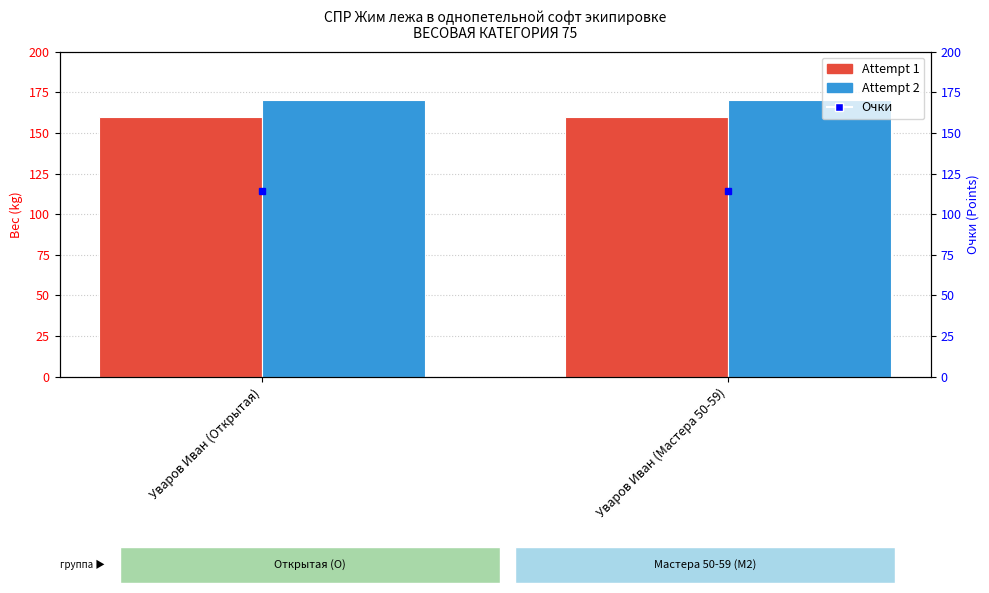

Reading left to right, extract all data points from this chart.

Attempt 1: 160.0	160.0
Attempt 2: 170.0	170.0
Очки: 114.1	114.1